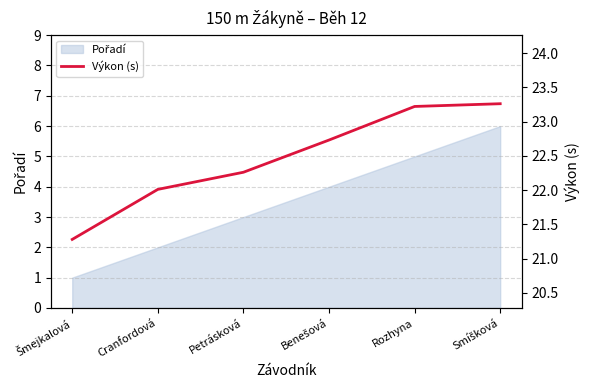

How many lines are shown in the chart?

1